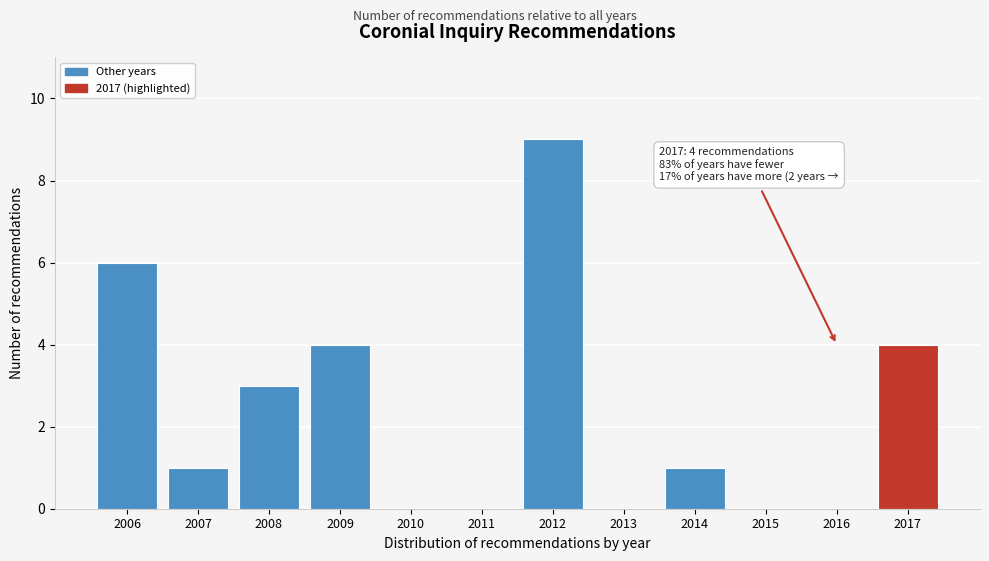

Reading left to right, what are all the values shown in this chart?

2006=6	2007=1	2008=3	2009=4	2010=0	2011=0	2012=9	2013=0	2014=1	2015=0	2016=0	2017=4